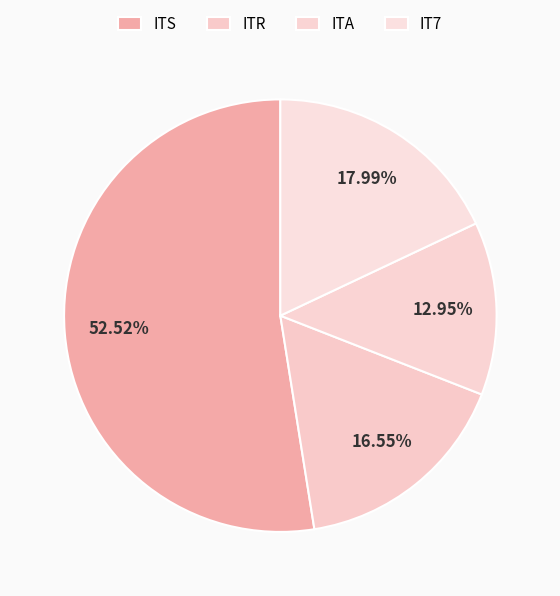

Is it true that ITS is 41% of the pie?

False